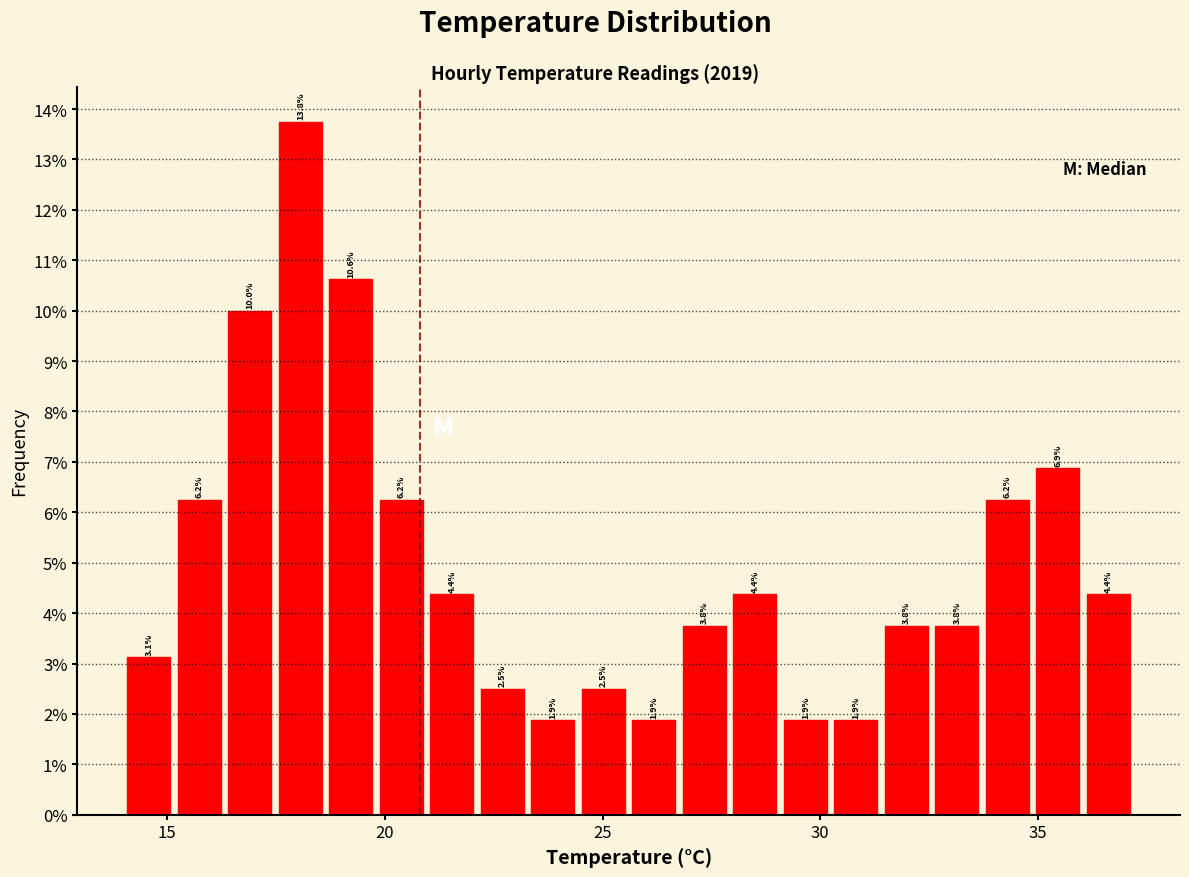

Read against the x-axis, roughly where is the centre of the tallest bar?

18.0